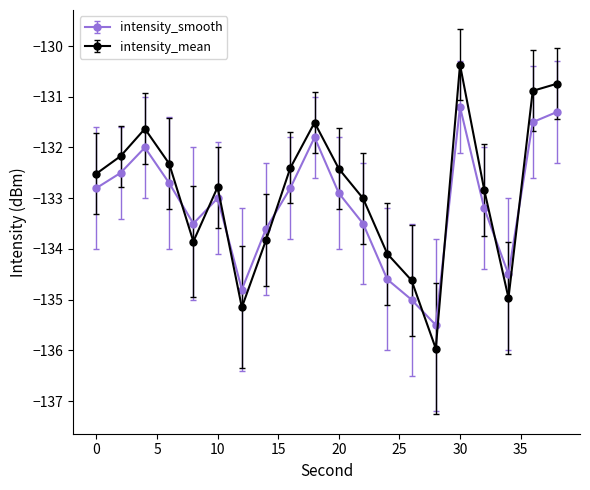

Which series has the widest spread of values?

intensity_mean